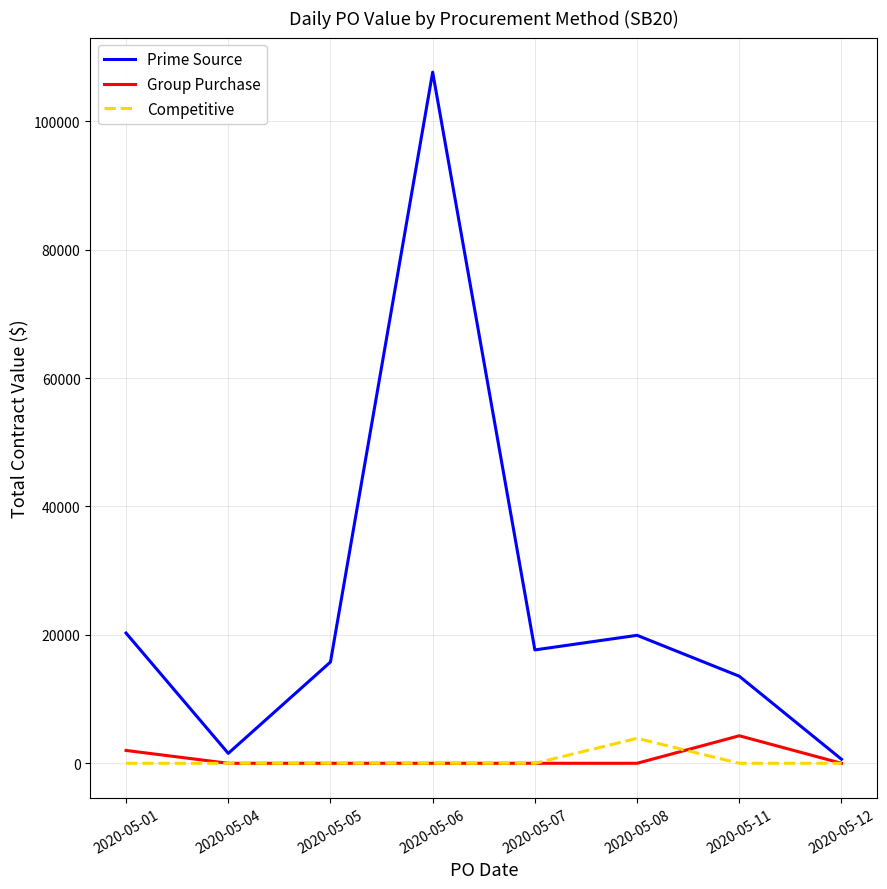

Where is Prime Source nearest to the value 54145?

2020-05-01